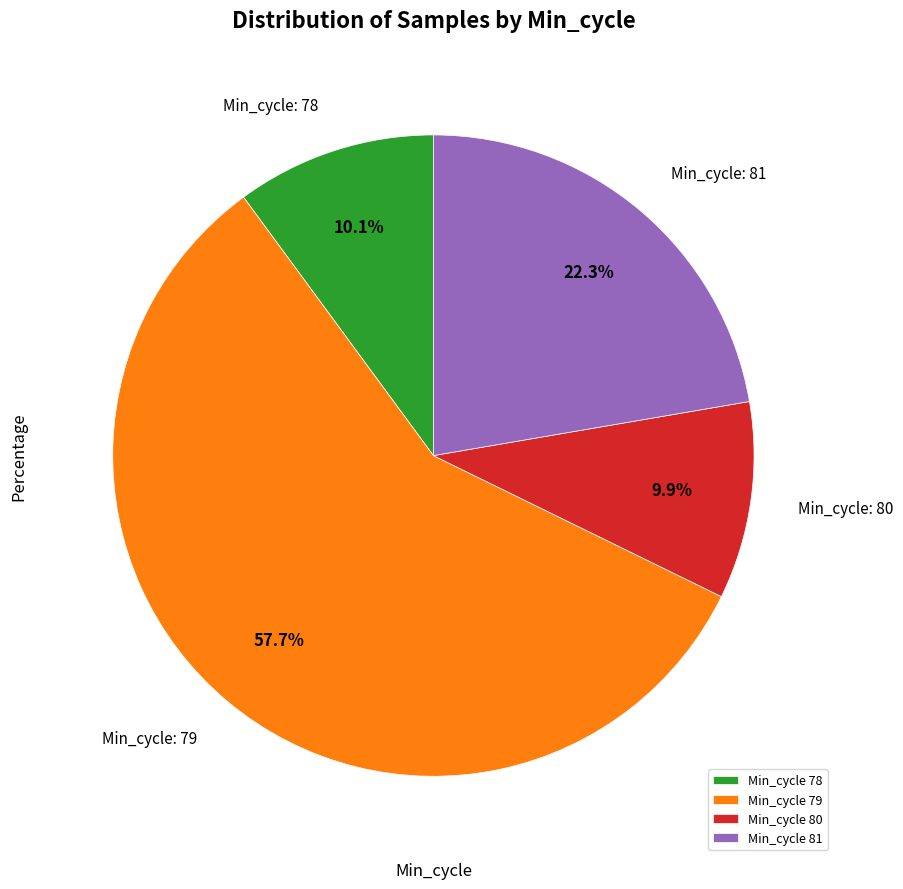

Combined, do Min_cycle 79 and Min_cycle 78 account for over 50%?

Yes